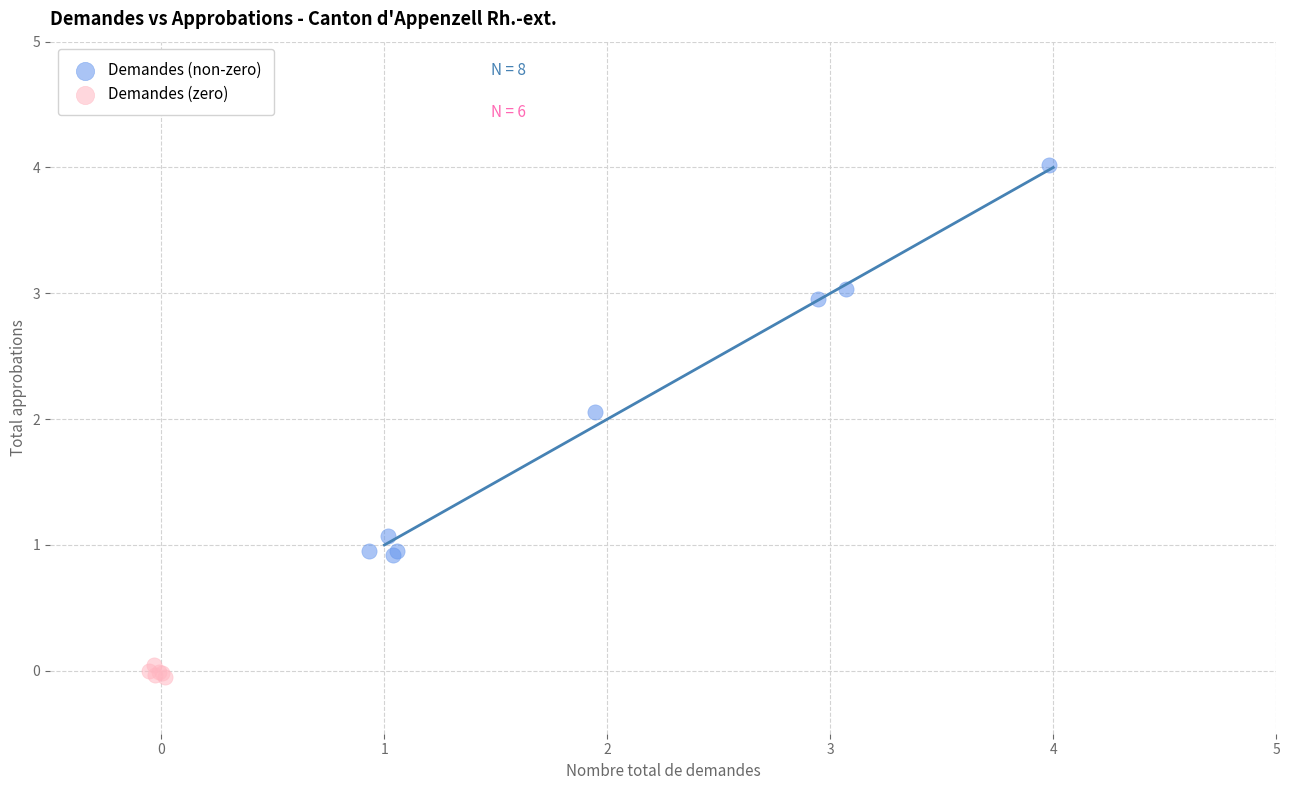

Which series reaches the maximum Y coordinate?

Demandes (non-zero)